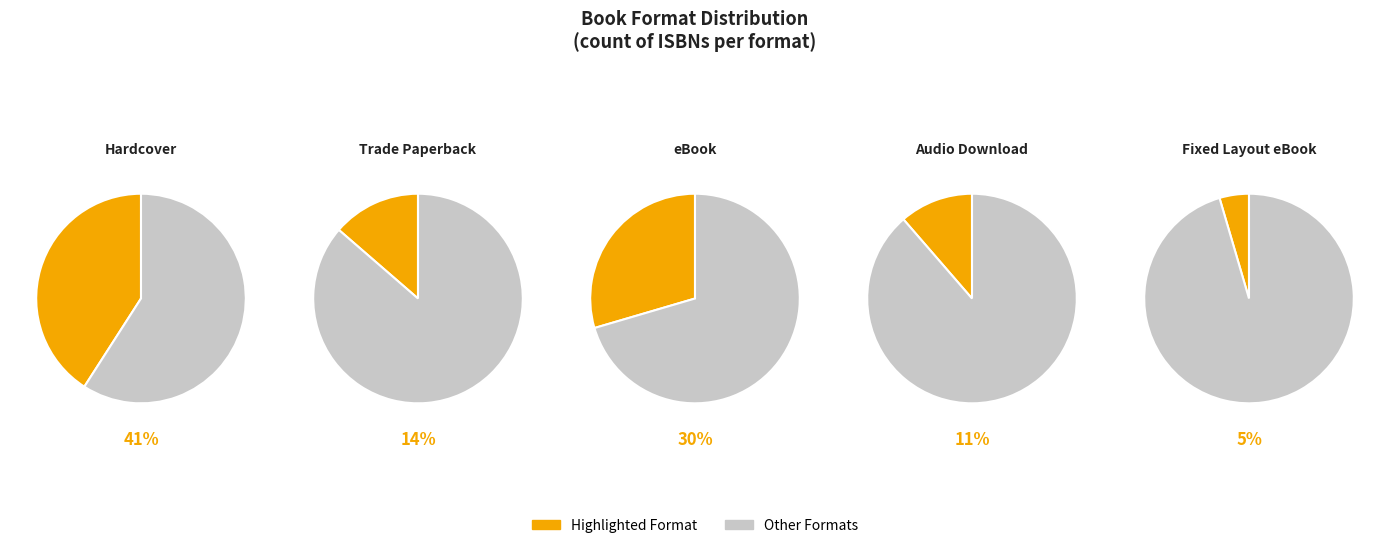

Count the number of slices in the pie.

5